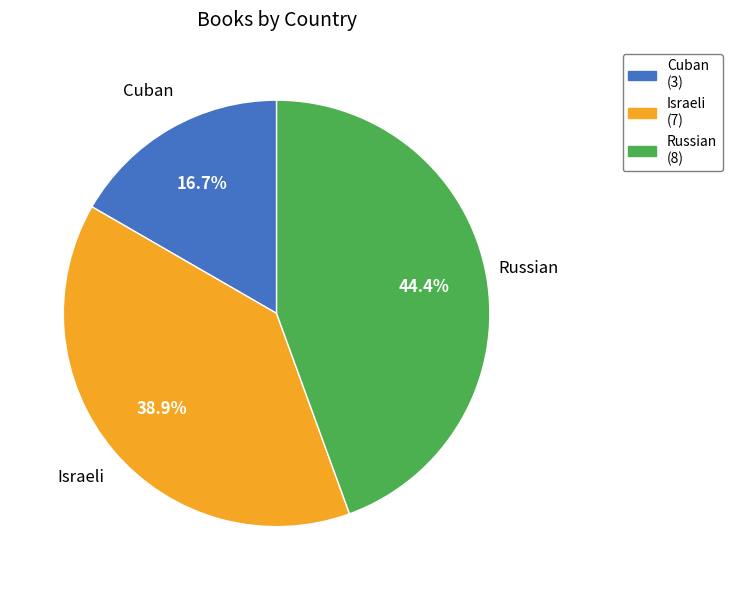

Is there any slice that represents more than half of the pie?

No